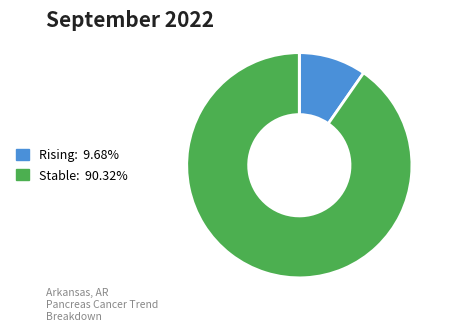

Is there a majority slice in this chart?

Yes